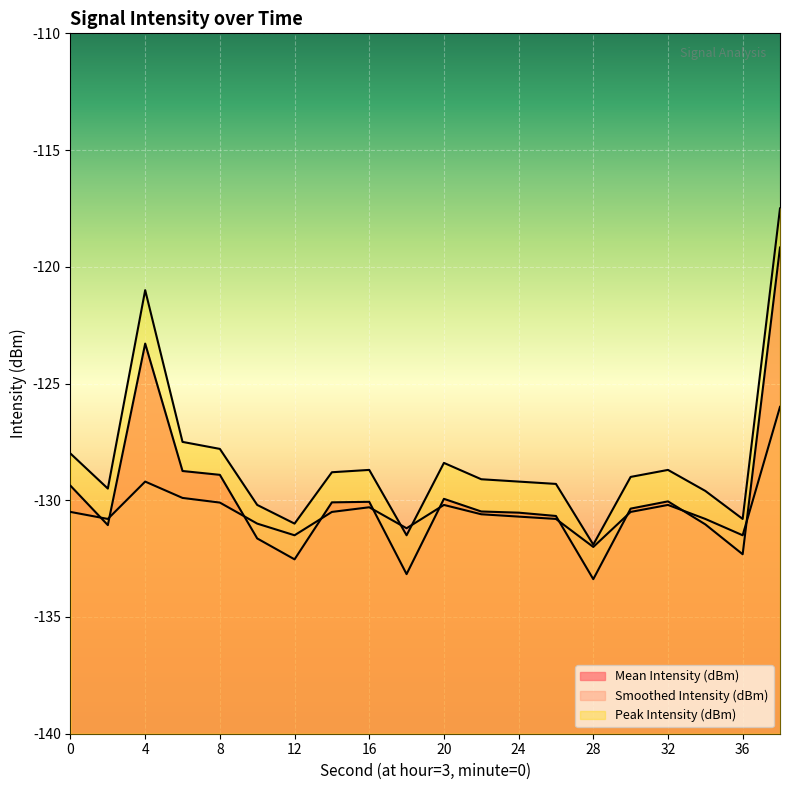

Reading left to right, extract all data points from this chart.

Mean Intensity (dBm): 0=-129.4	2=-131.1	4=-123.3	6=-128.7	8=-128.9	10=-131.6	12=-132.5	14=-130.1	16=-130.1	18=-133.2	20=-129.9	22=-130.5	24=-130.5	26=-130.7	28=-133.4	30=-130.4	32=-130.0	34=-131.0	36=-132.3	38=-119.2
Smoothed Intensity (dBm): 0=-130.5	2=-130.8	4=-129.2	6=-129.9	8=-130.1	10=-131.0	12=-131.5	14=-130.5	16=-130.3	18=-131.2	20=-130.2	22=-130.6	24=-130.7	26=-130.8	28=-132.0	30=-130.5	32=-130.2	34=-130.8	36=-131.5	38=-126.0
Peak Intensity (dBm): 0=-128.0	2=-129.5	4=-121.0	6=-127.5	8=-127.8	10=-130.2	12=-131.0	14=-128.8	16=-128.7	18=-131.5	20=-128.4	22=-129.1	24=-129.2	26=-129.3	28=-131.9	30=-129.0	32=-128.7	34=-129.6	36=-130.8	38=-117.5